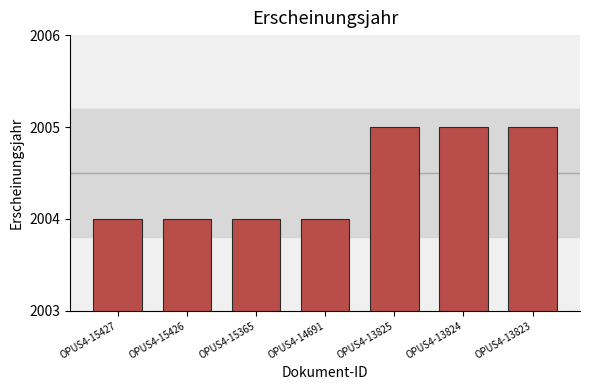

Read the value at OPUS4-13823.

2005